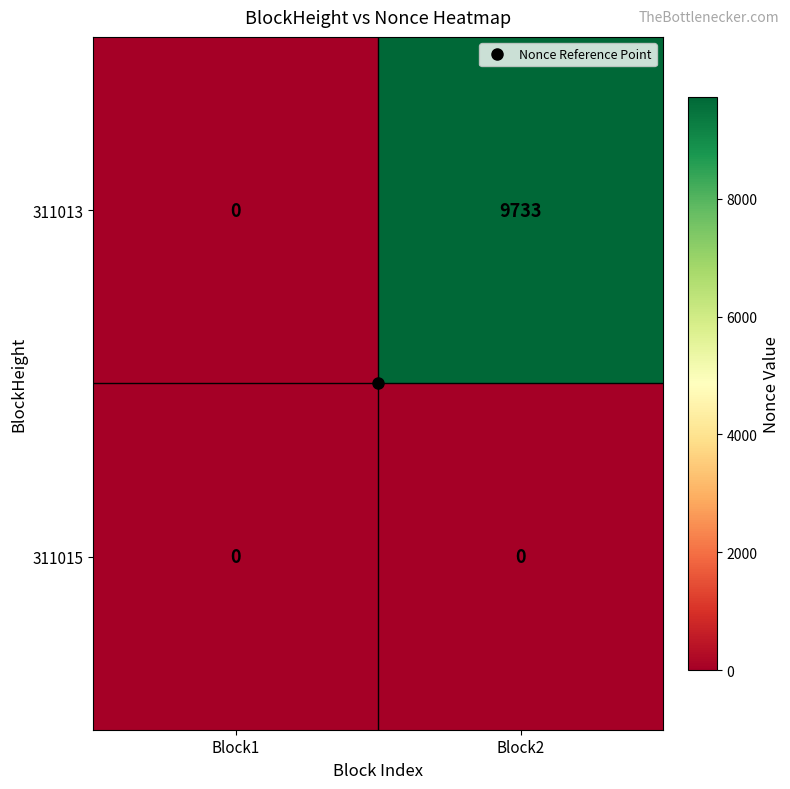

The value of 311013 at Block2 is 9733. True or false?

True